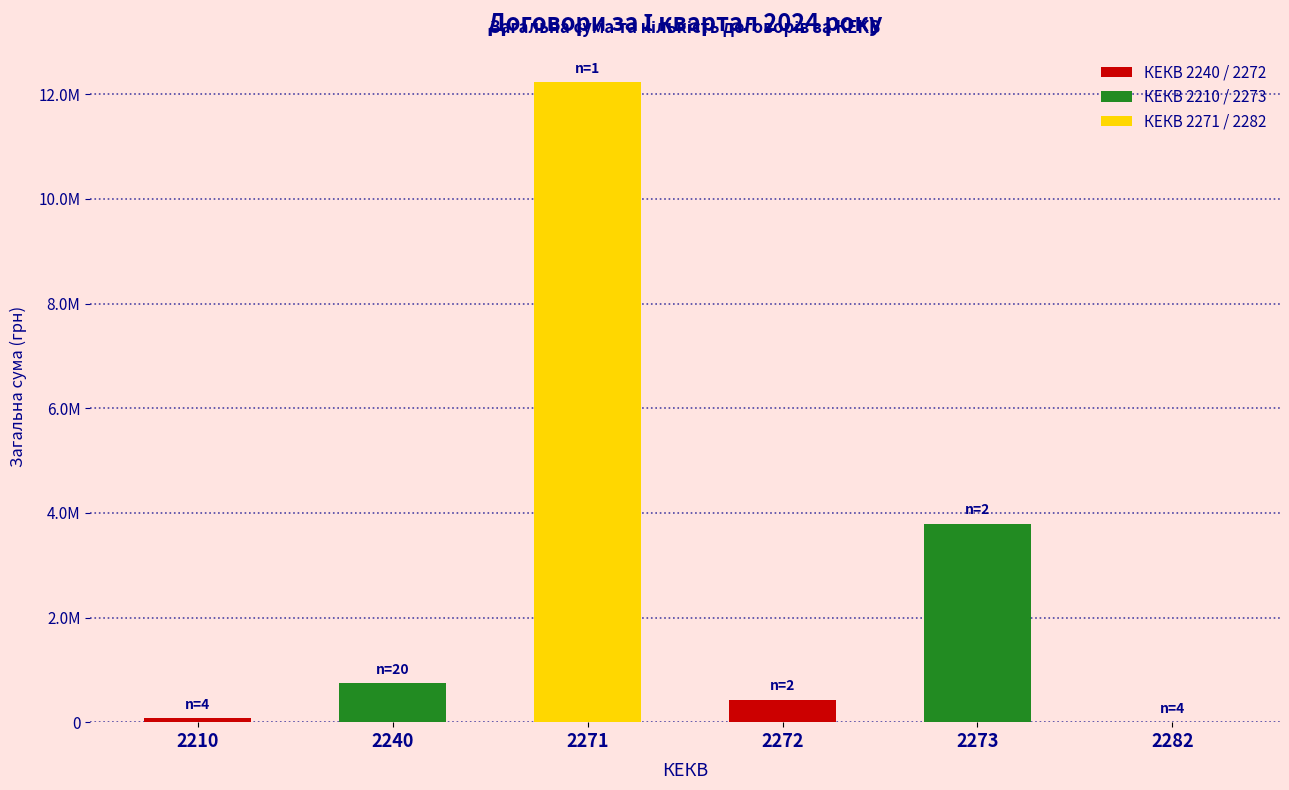

The value at 2272 is 681604.1. True or false?

False